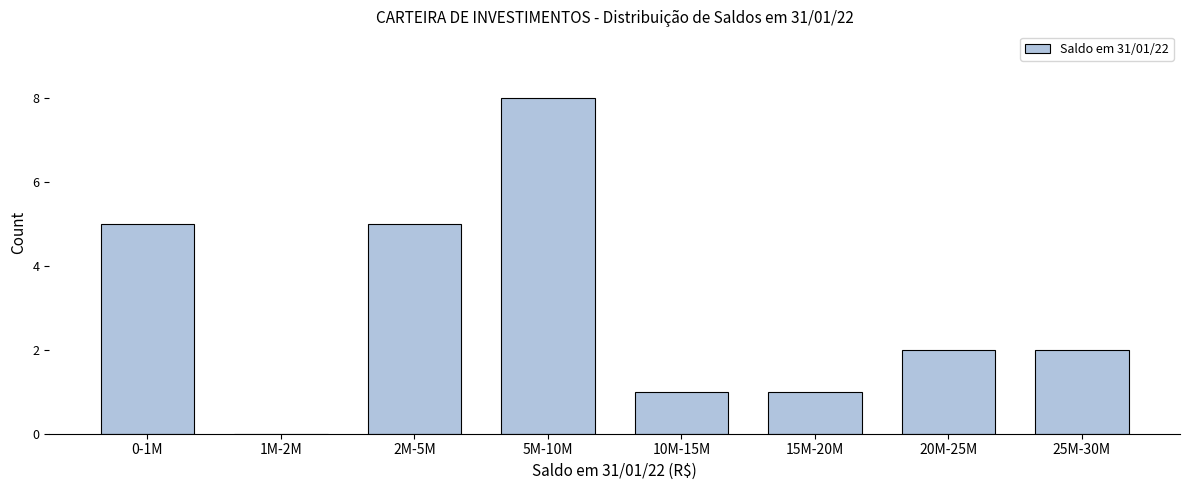

Reading right to left, list all the values displayed in this chart.

25M-30M=2	20M-25M=2	15M-20M=1	10M-15M=1	5M-10M=8	2M-5M=5	1M-2M=0	0-1M=5